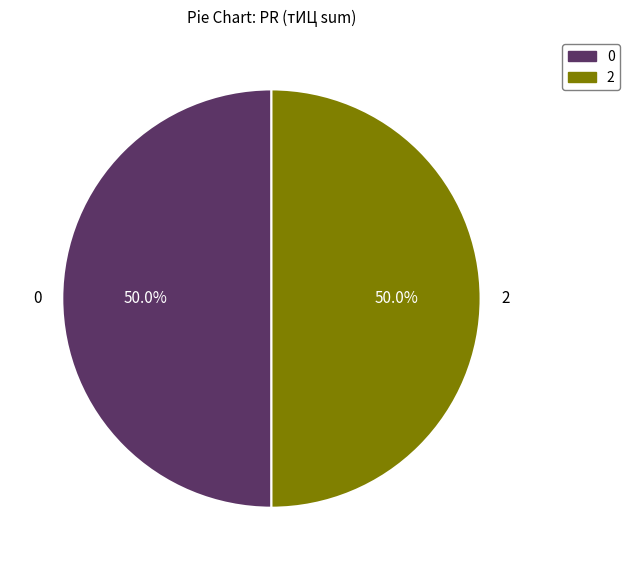

To the nearest percent, what percentage of the pie is 2?

50%